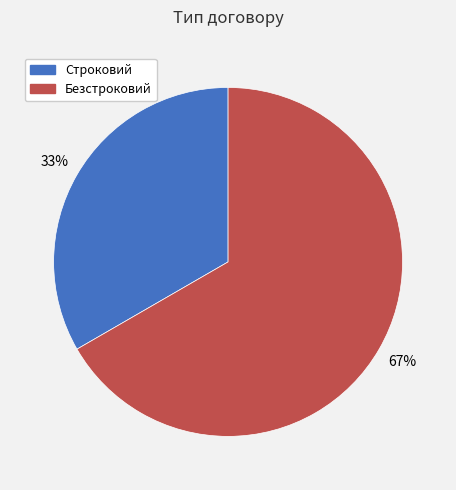

To the nearest percent, what percentage of the pie is Безстроковий?

67%